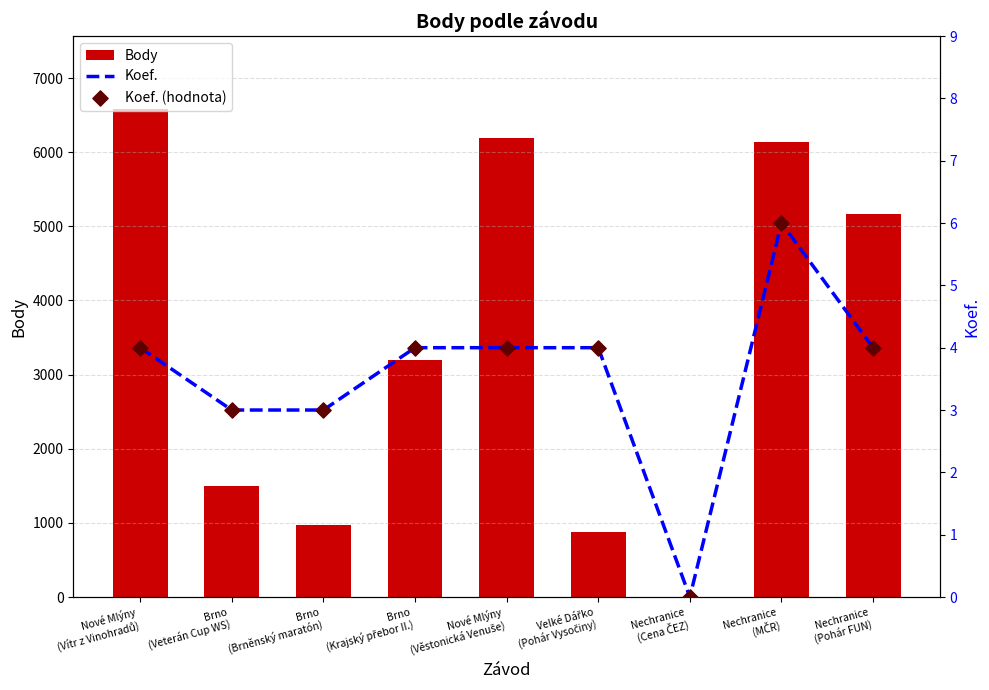

At which category is the sum across all series the highest?

Nové Mlýny
(Vítr z Vinohradů)